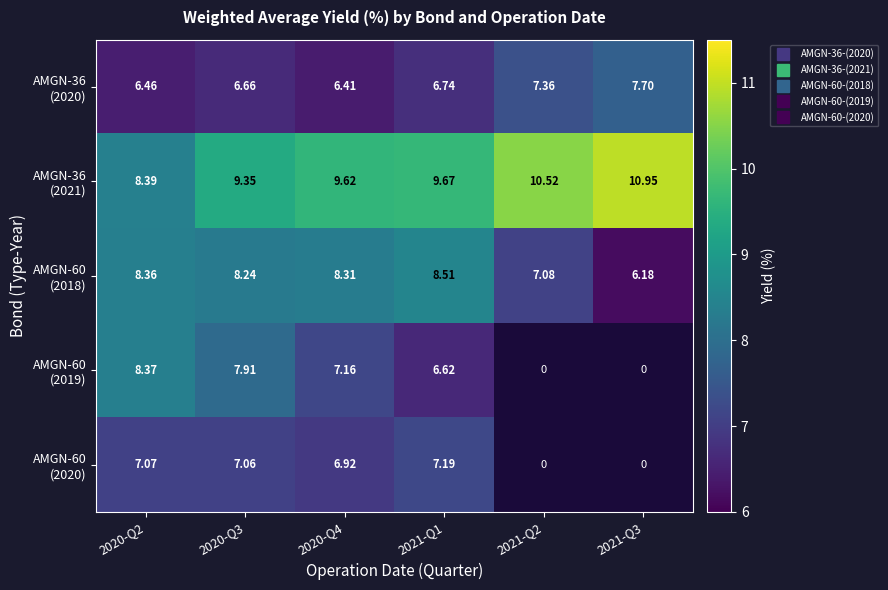

What is the spread (max minus min) of values at 2020-Q2?

1.9